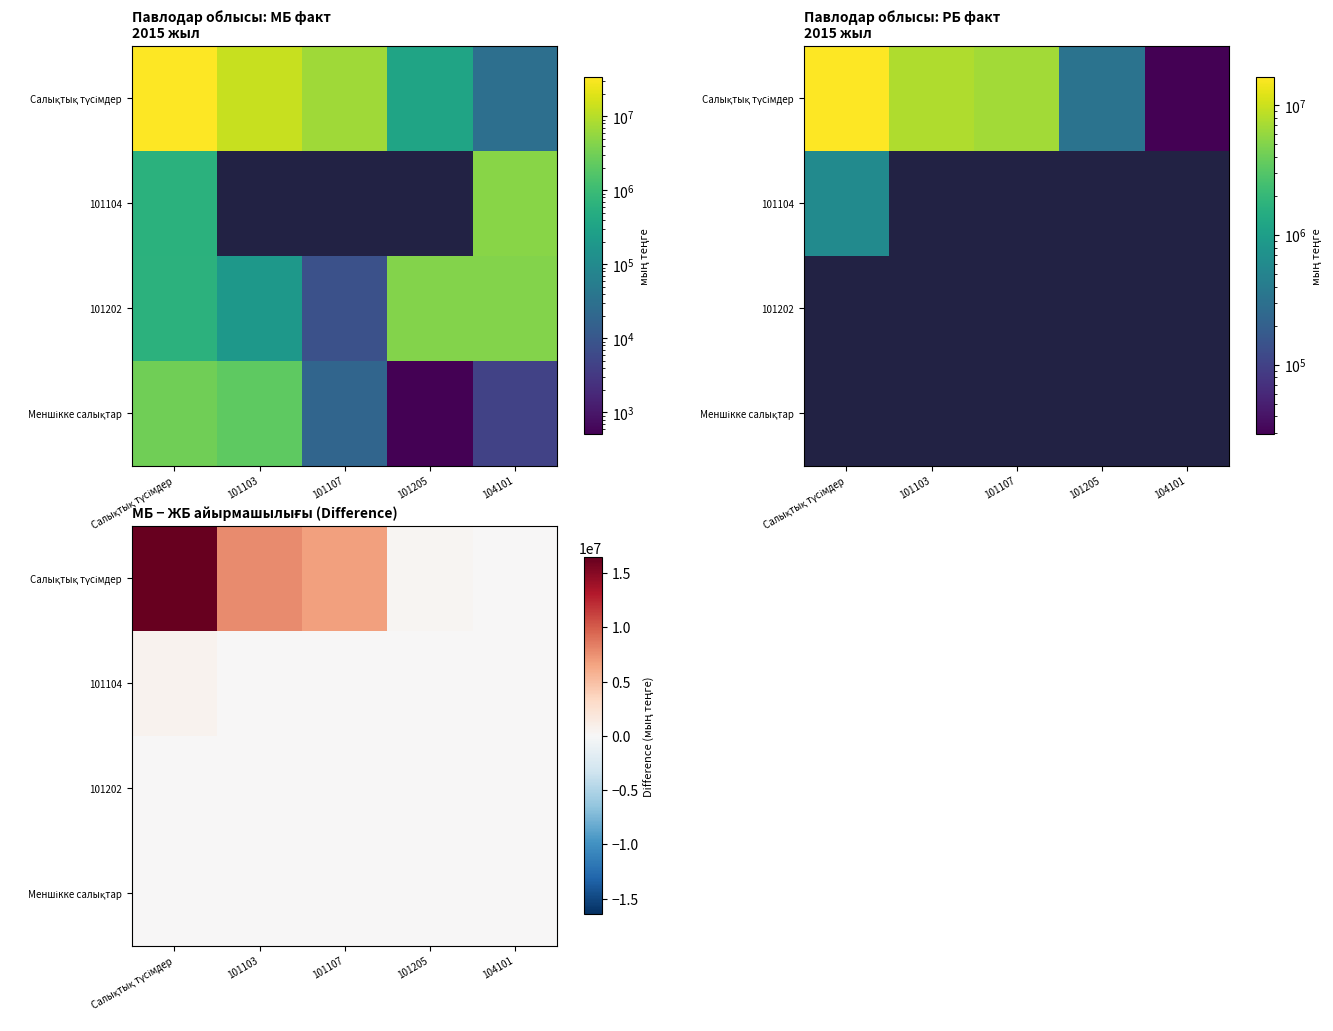

Which series has the largest range (max minus min)?

Салықтық түсімдер